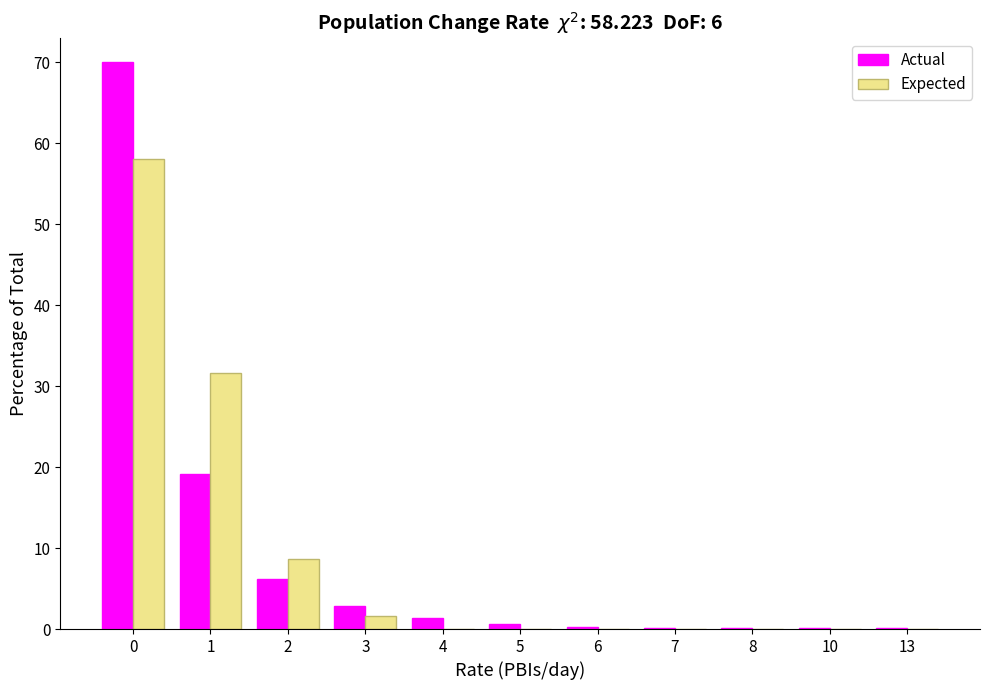

What is the sum of all Actual values?

100.8